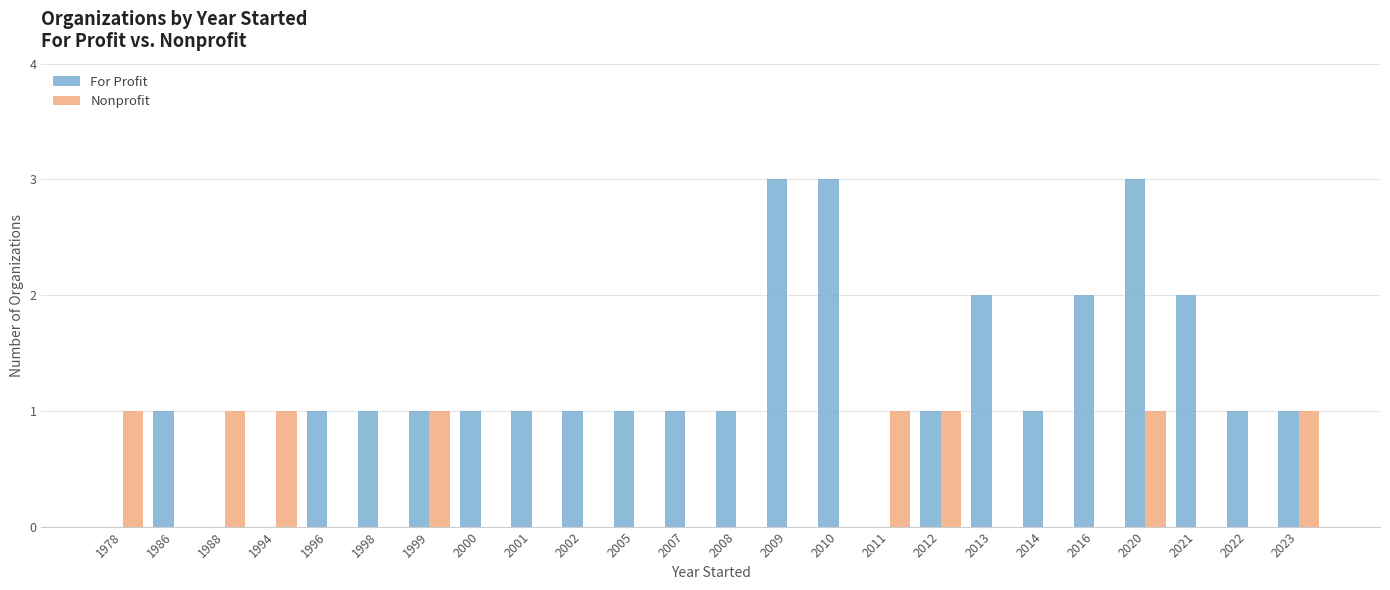

What is the sum of all For Profit values?

29